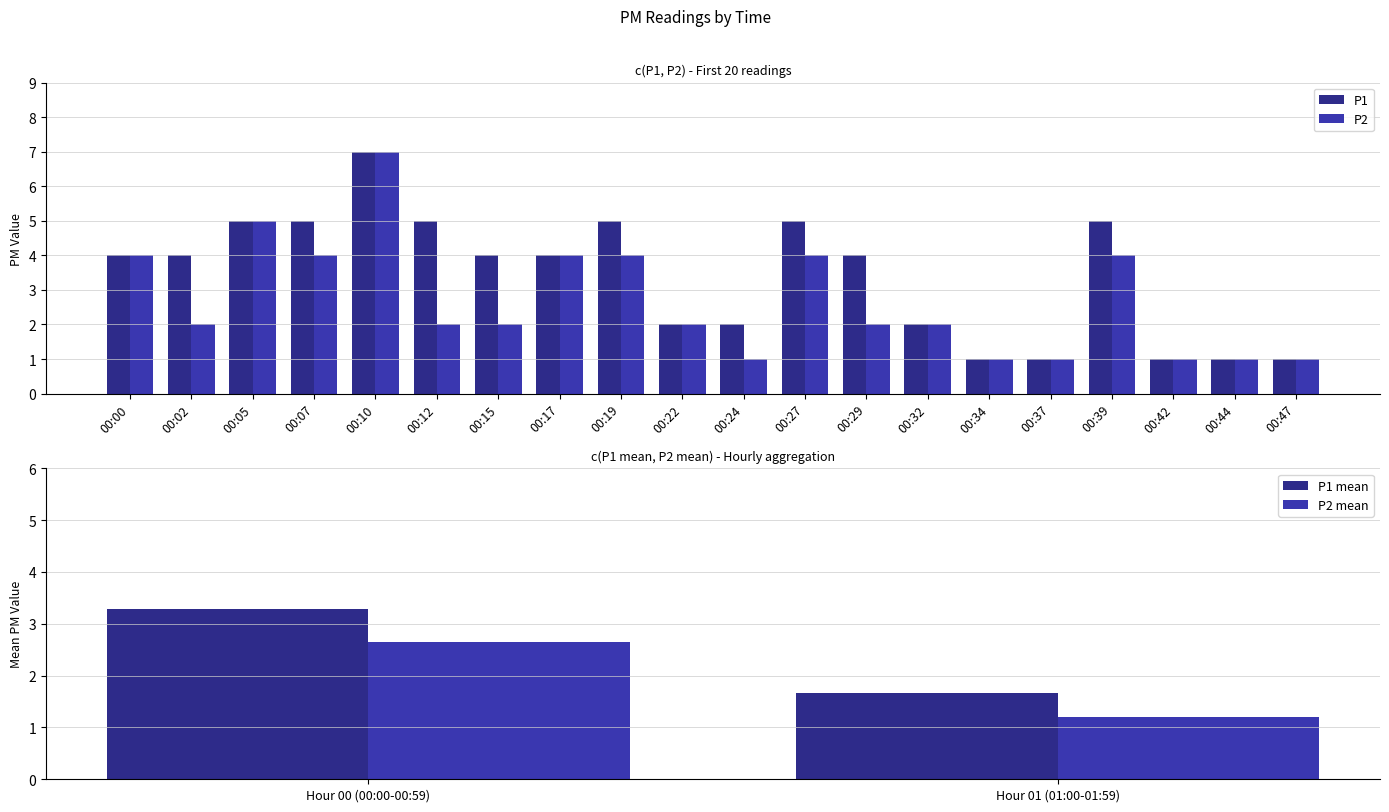

Which series has the widest spread of values?

P1